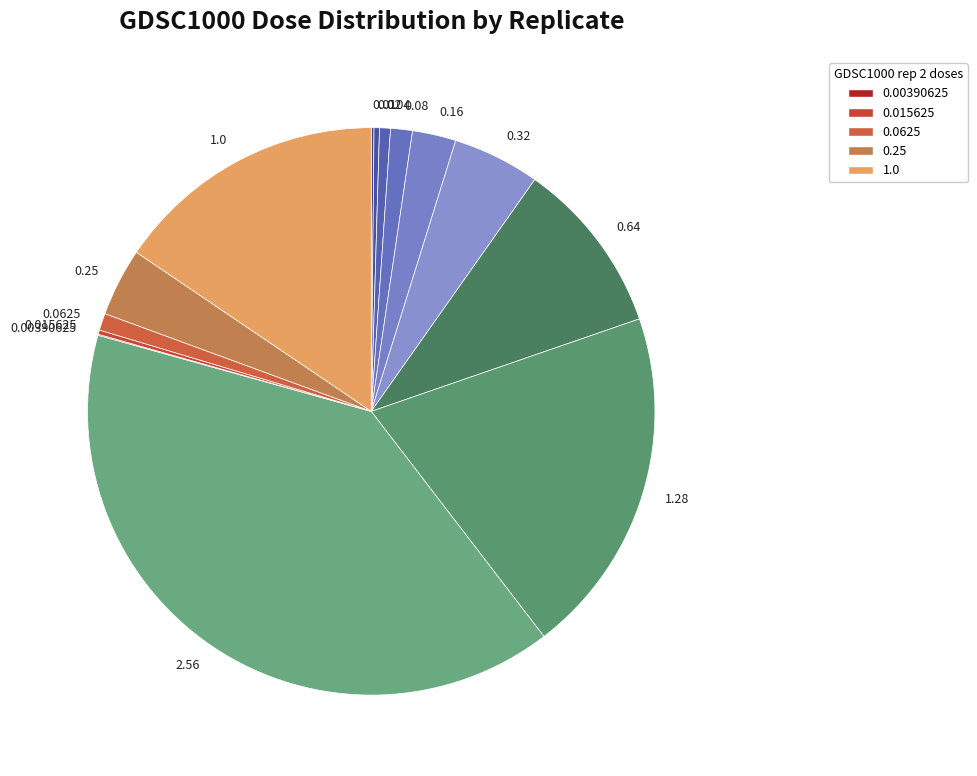

Do 0.08 and 0.04 together represent more than half of the pie?

No